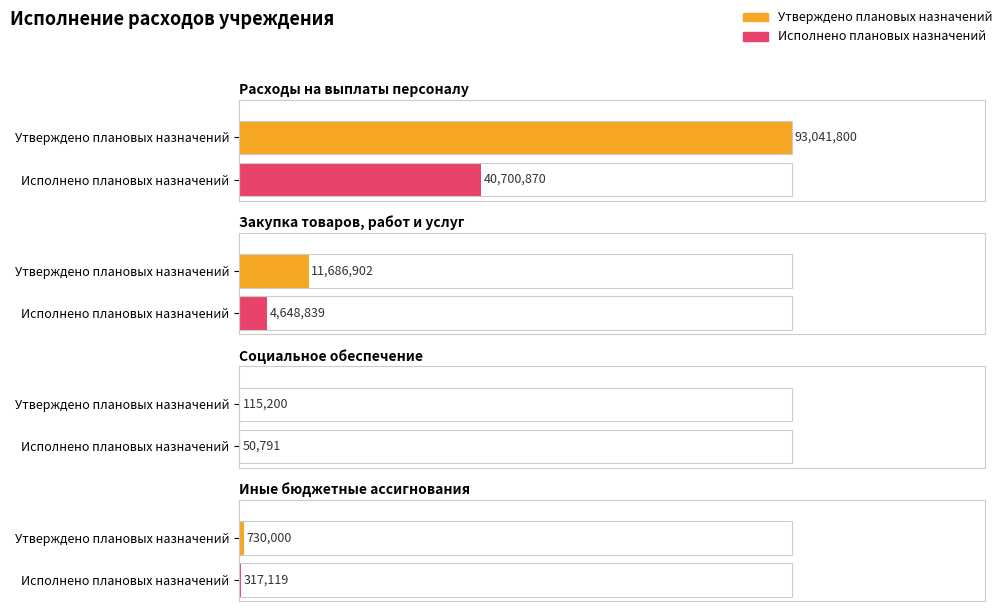

Reading left to right, what are all the values shown in this chart?

Утверждено плановых назначений: 93041800.0	11686902.0	115200.0	730000.0
Исполнено плановых назначений: 40700870.5	4648838.7	50791.0	317119.5